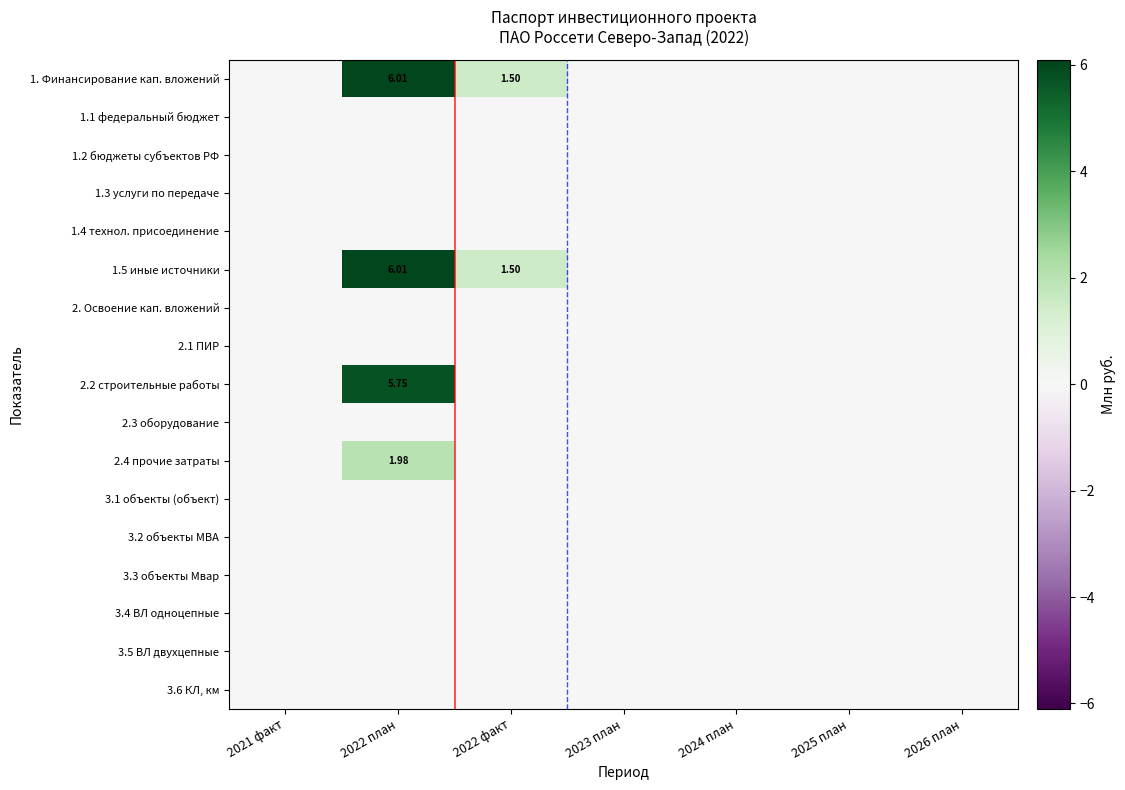

The value of 1.1 федеральный бюджет at 2026 план is 0.0. True or false?

True